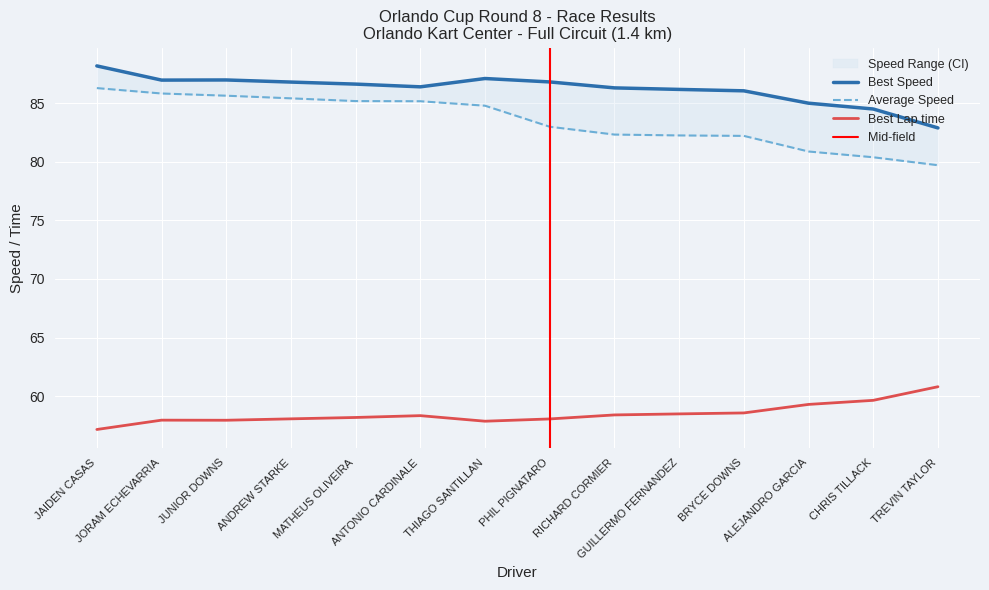

Rank the categories by Best Speed value from highest to lowest.

JAIDEN CASAS, THIAGO SANTILLAN, JUNIOR DOWNS, JORAM ECHEVARRIA, PHIL PIGNATARO, ANDREW STARKE, MATHEUS OLIVEIRA, ANTONIO CARDINALE, RICHARD CORMIER, GUILLERMO FERNANDEZ, BRYCE DOWNS, ALEJANDRO GARCIA, CHRIS TILLACK, TREVIN TAYLOR